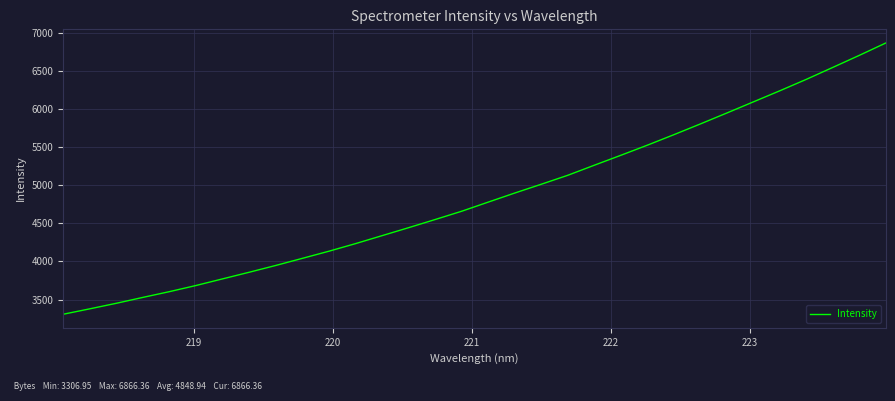

What is the difference between the maximum and minimum values?

3559.4